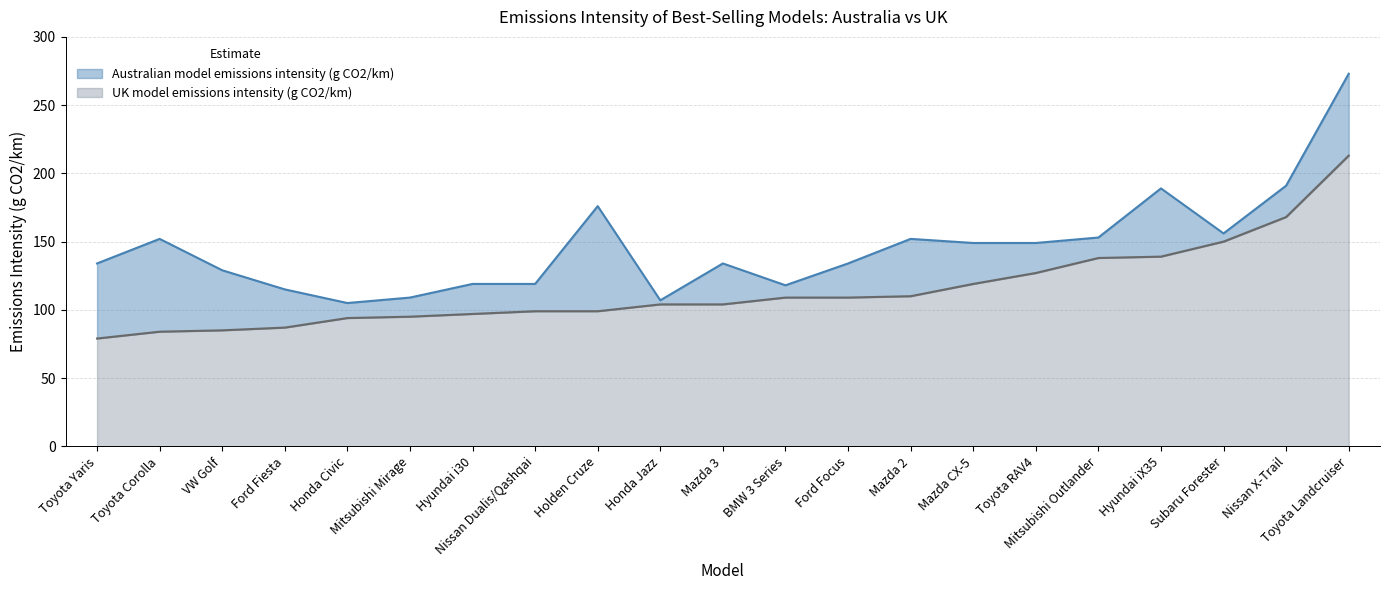

How many lines are shown in the chart?

2